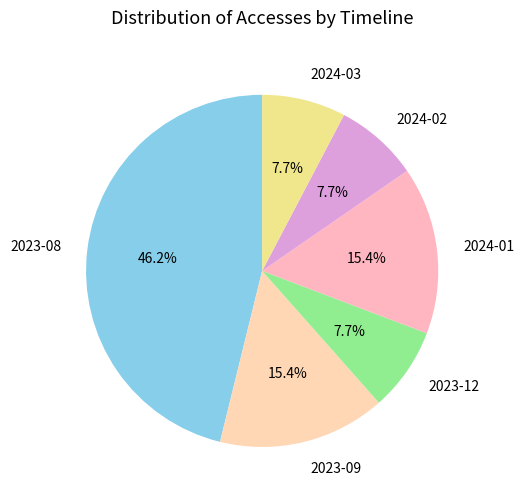

What percentage is the 2023-12 slice, to the nearest percent?

8%